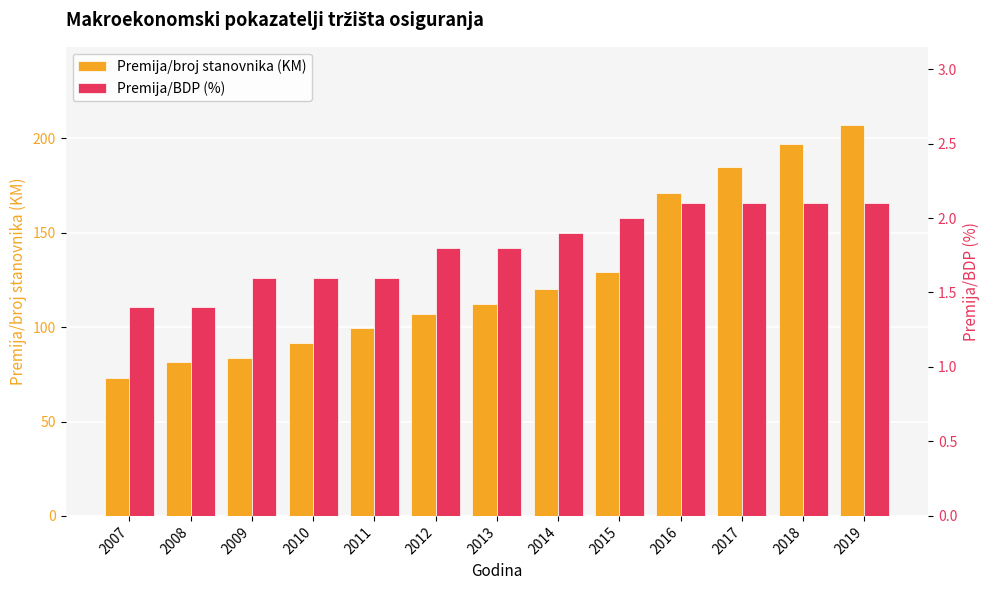

At which category is the sum across all series the highest?

2019